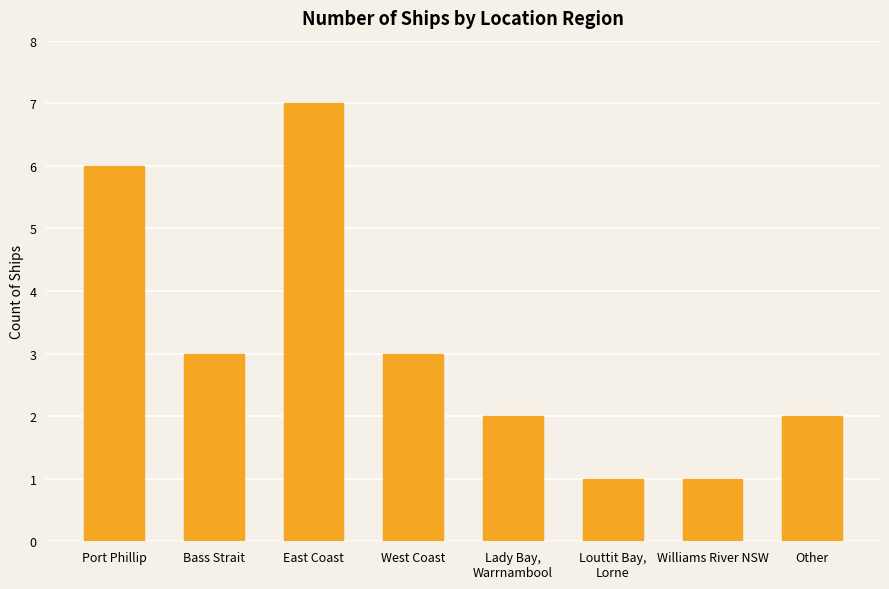

What is the difference between the maximum and minimum values?

6